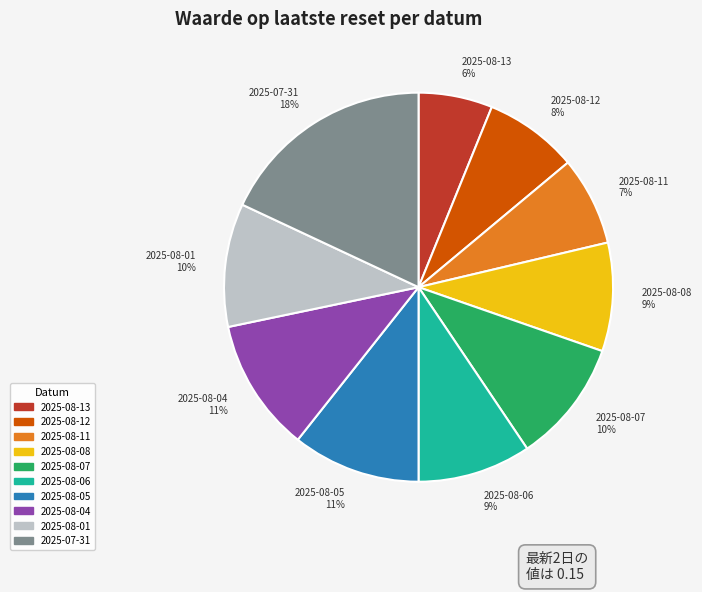

The 2025-08-01 slice represents 3% of the pie. True or false?

False